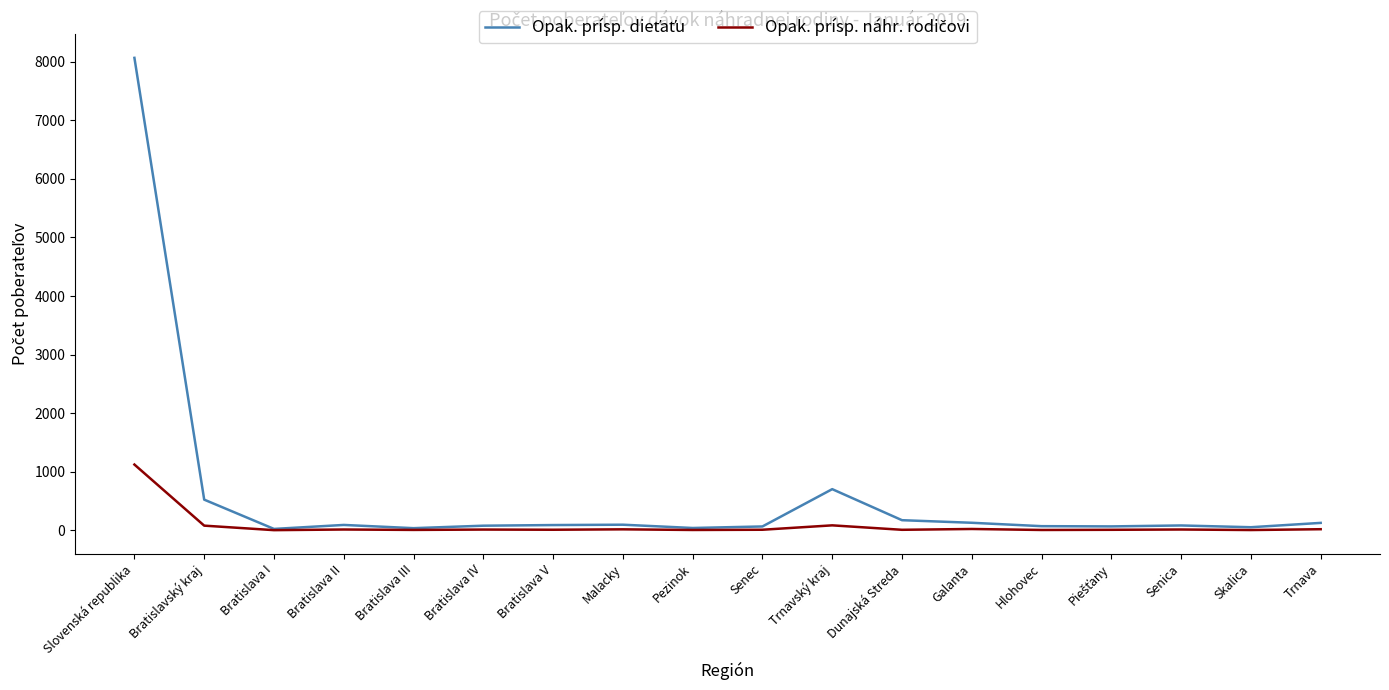

How many lines are shown in the chart?

2